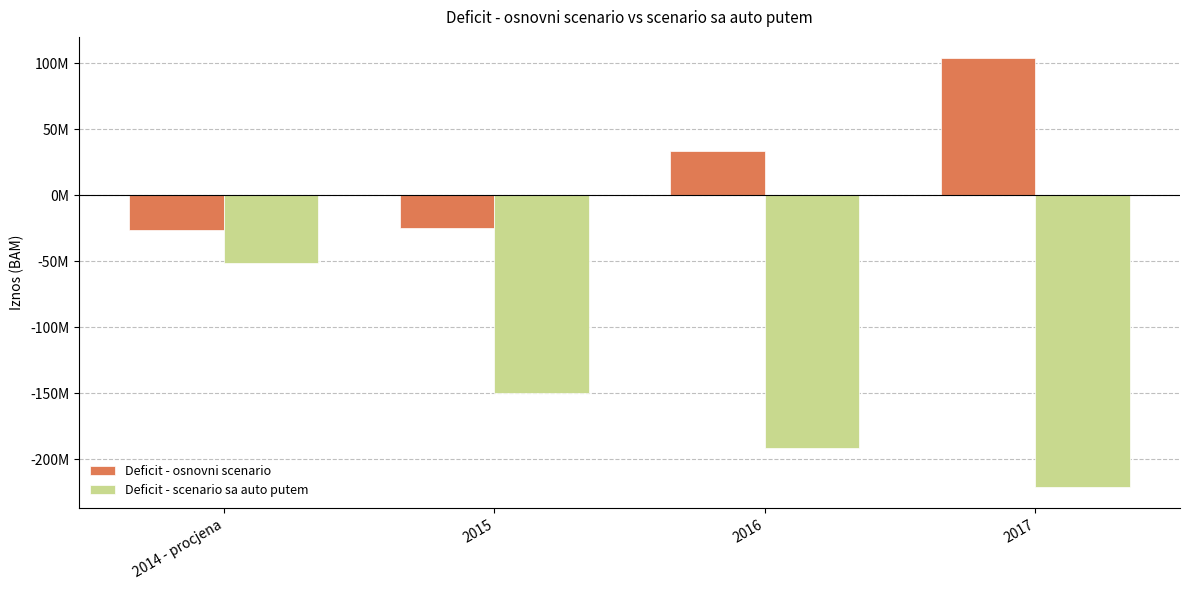

At which label is Deficit - osnovni scenario closest to 38704739?

2016